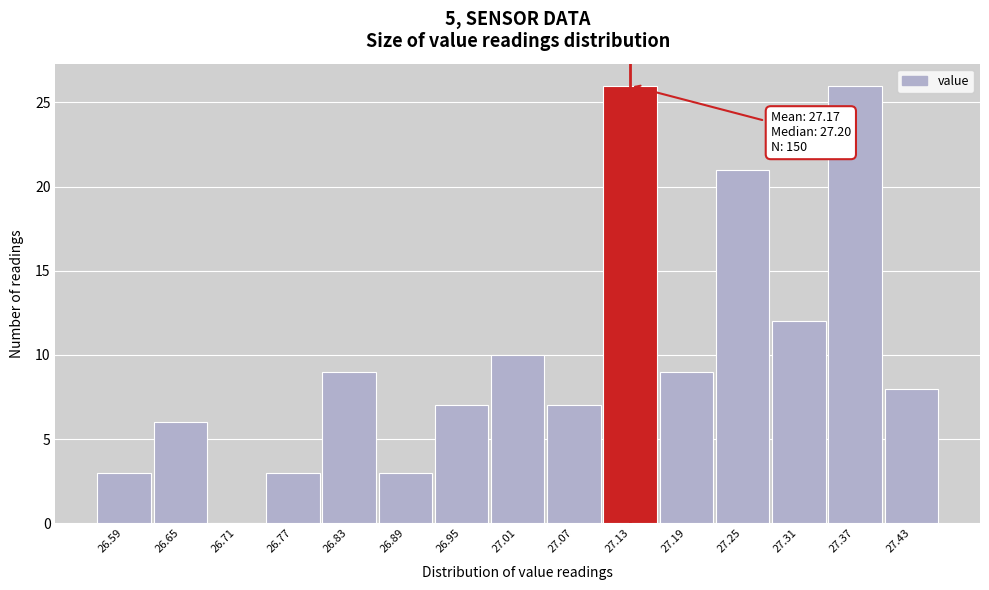

Reading left to right, what are all the values shown in this chart?

26.59=3	26.65=6	26.71=0	26.77=3	26.83=9	26.89=3	26.95=7	27.01=10	27.07=7	27.13=26	27.19=9	27.25=21	27.31=12	27.37=26	27.43=8